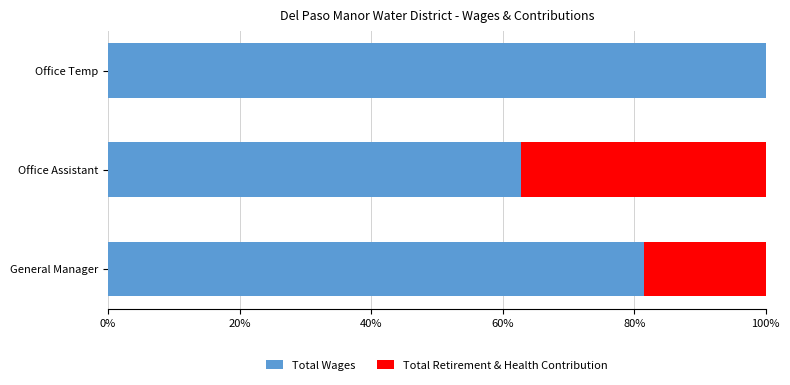

What is the maximum value for Total Wages?

100.0